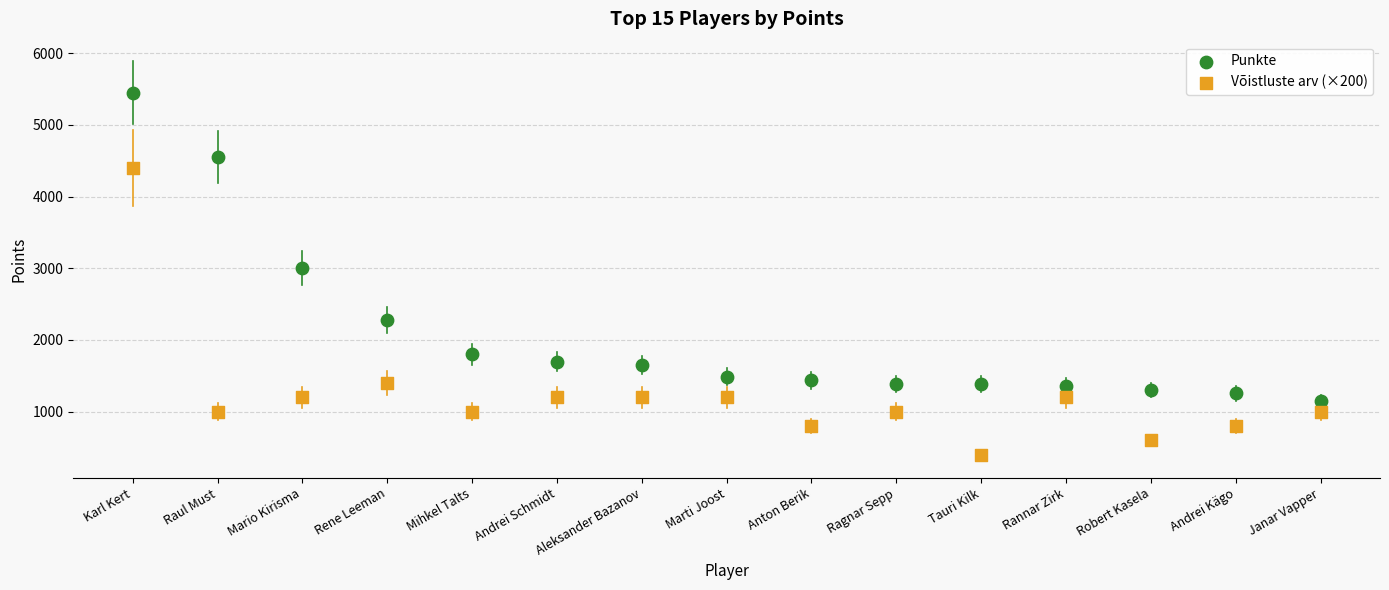

Which series contains the lowest Y value?

Võistluste arv (×200)